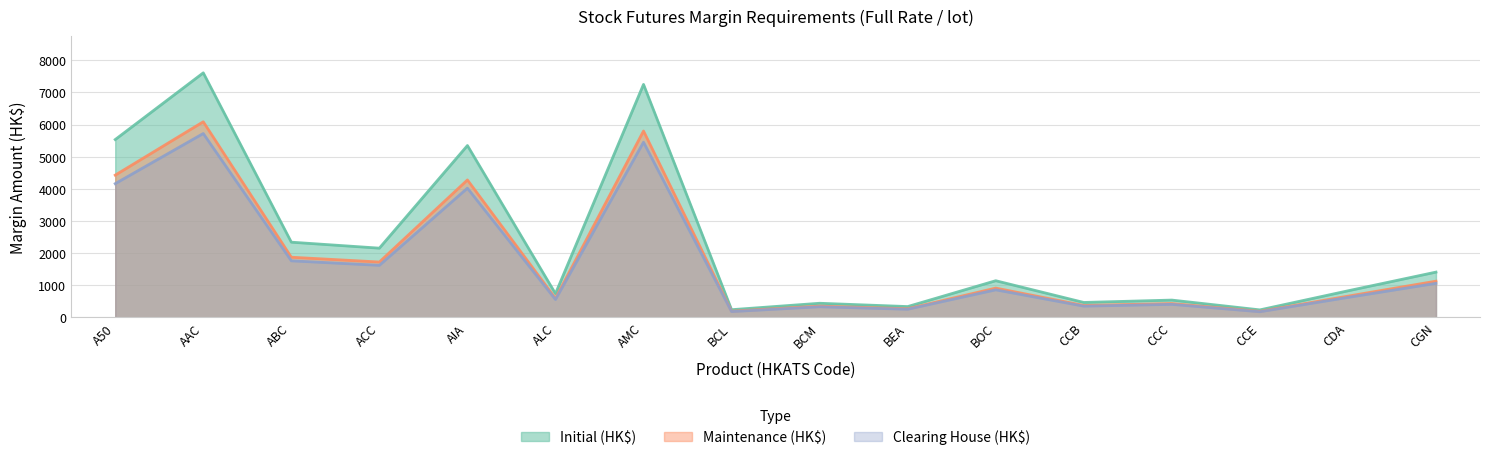

Reading right to left, what are all the values shown in this chart?

Initial (HK$): 1409	827	234	539	465	1141	337	440	240	7248	739	5346	2154	2340	7607	5532
Maintenance (HK$): 1127	661	187	431	372	912	269	352	192	5798	591	4276	1723	1872	6085	4425
Clearing House (HK$): 1060	622	176	406	350	858	254	331	181	5450	556	4020	1620	1760	5720	4160